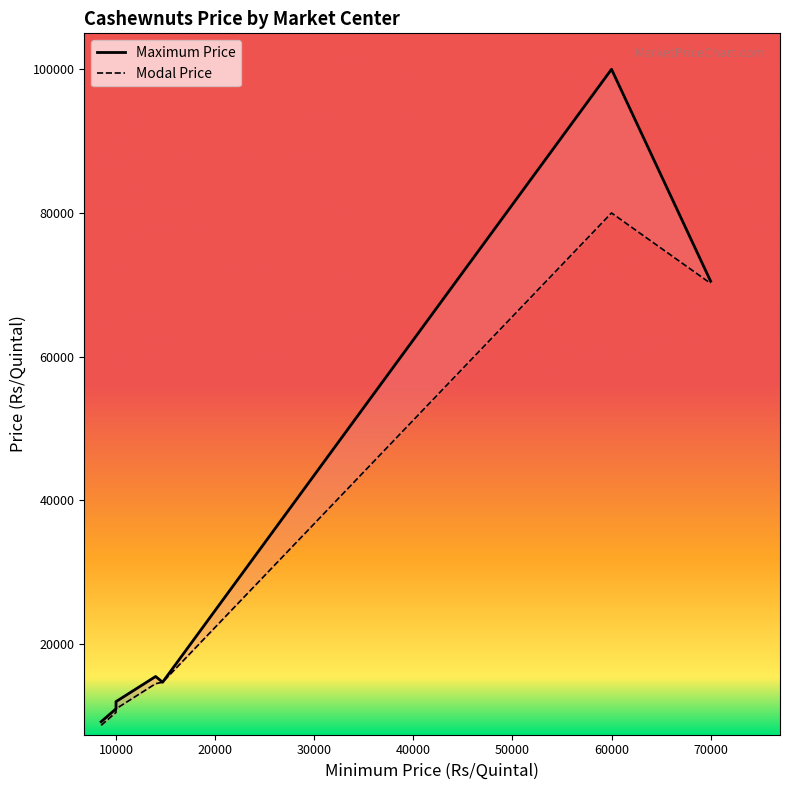

What is the highest value of the Modal Price series?

80000